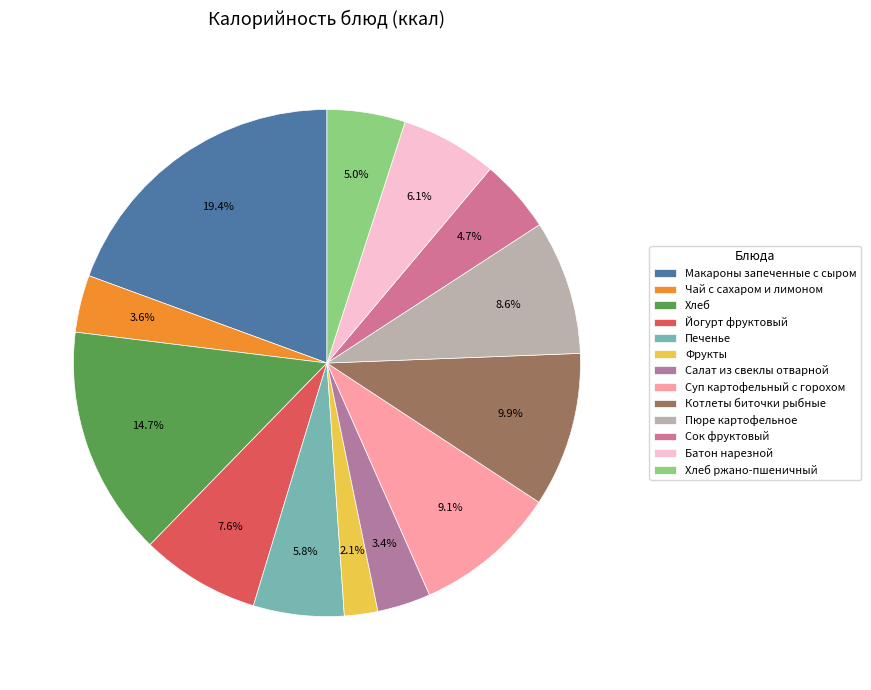

To the nearest percent, what percentage of the pie is Батон нарезной?

6%